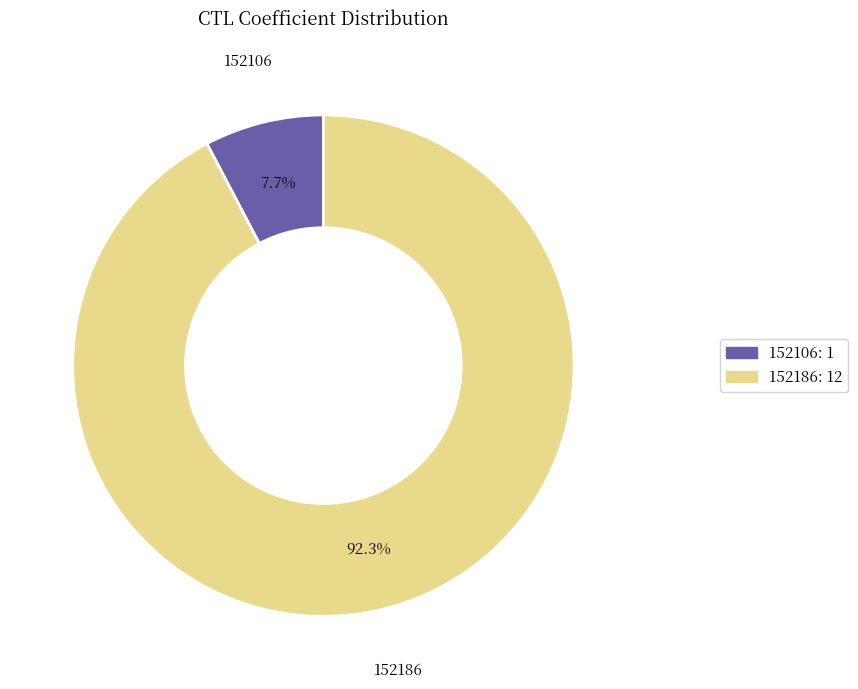

What is the smallest slice in the pie chart?

152106